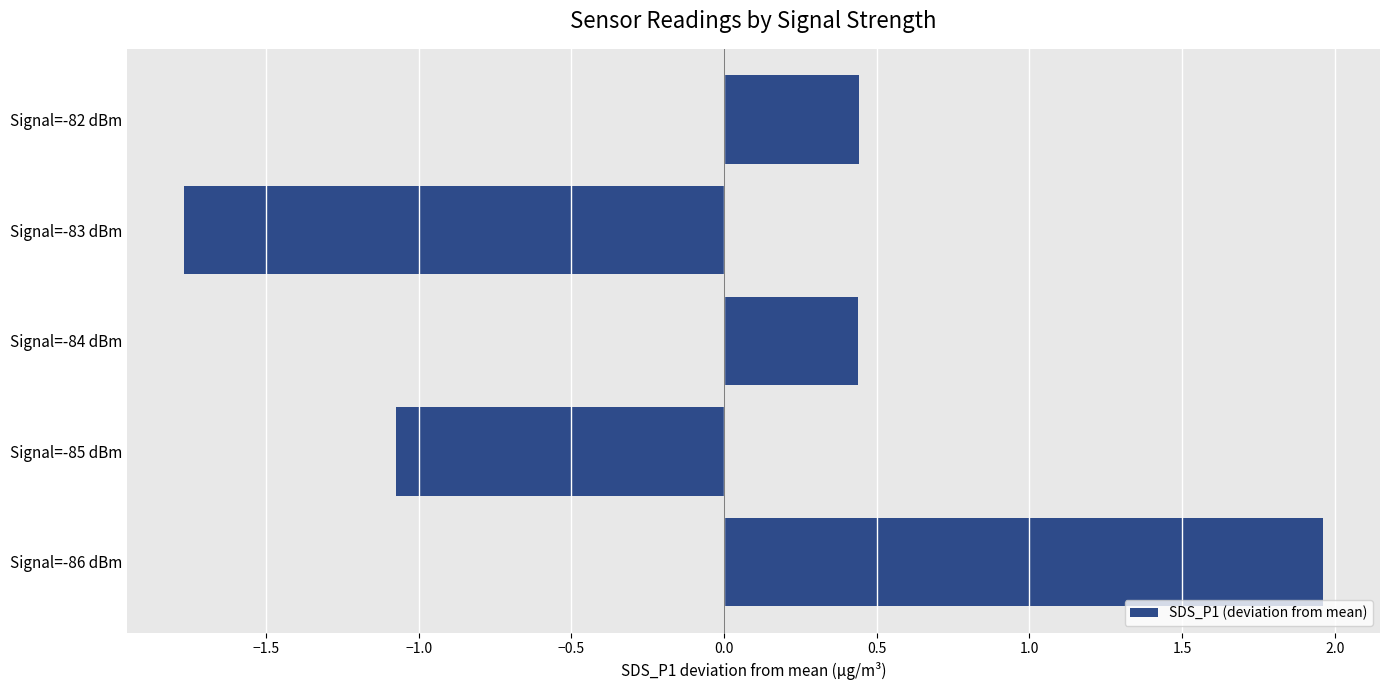

The chart shows a value of -1.1 at Signal=-85 dBm. True or false?

True